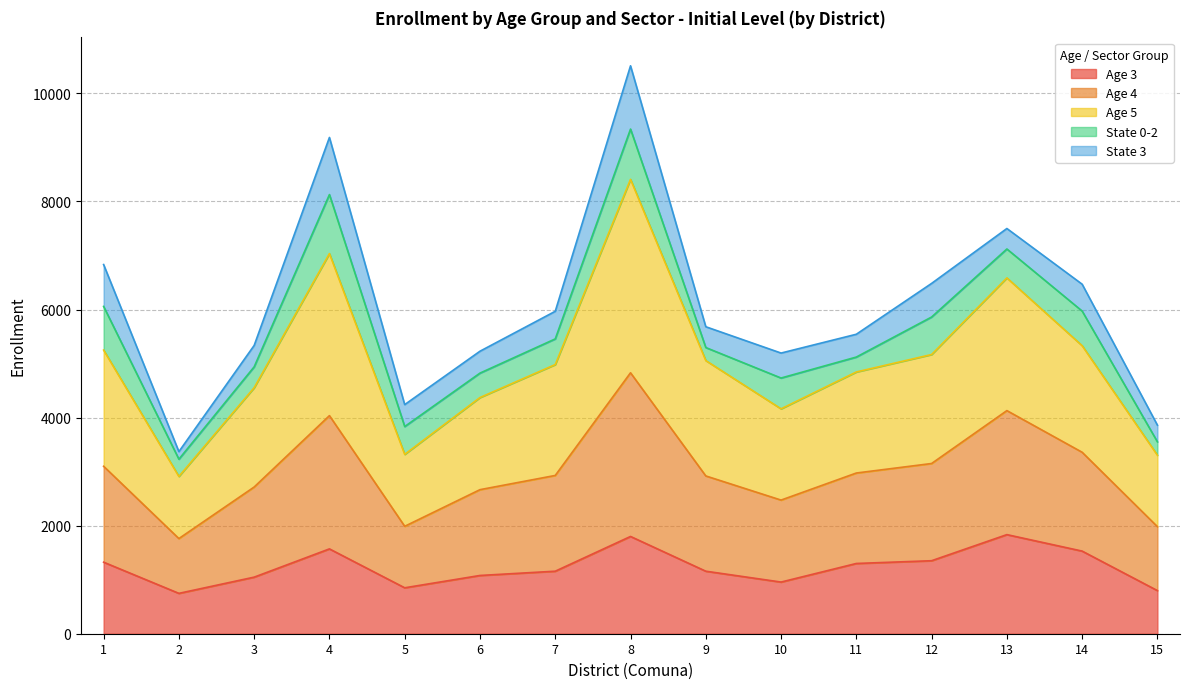

Rank the categories by Age 5 value from highest to lowest.

8, 4, 13, 1, 12, 14, 7, 9, 11, 3, 6, 10, 5, 15, 2